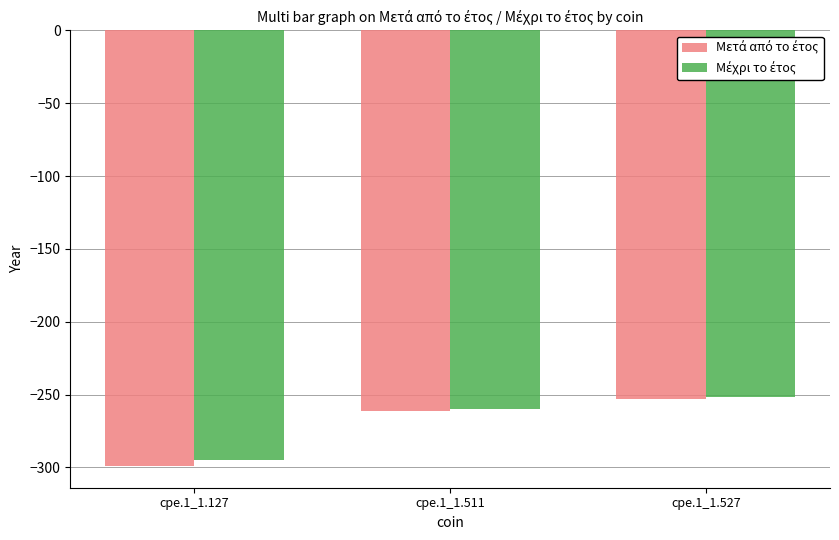

Which category has the highest value across all series?

cpe.1_1.527